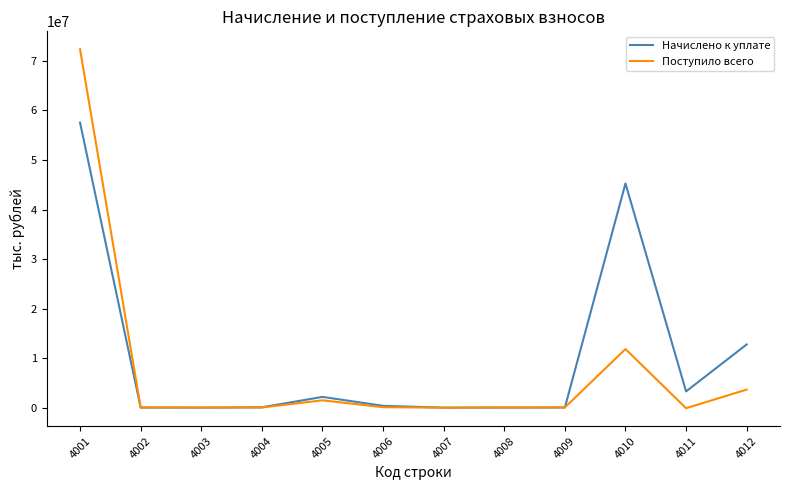

Between 4005 and 4010, which series saw the biggest shift?

Начислено к уплате